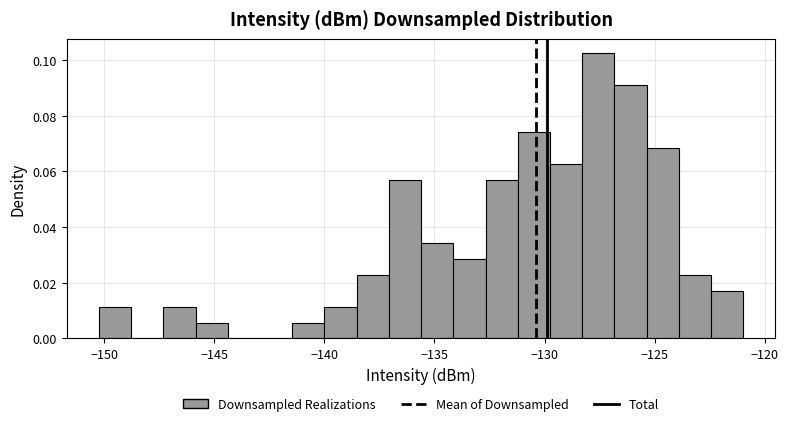

Around what value on the x-axis is the tallest bar? Give the approximate position of its centre, as read against the axis.

-127.5